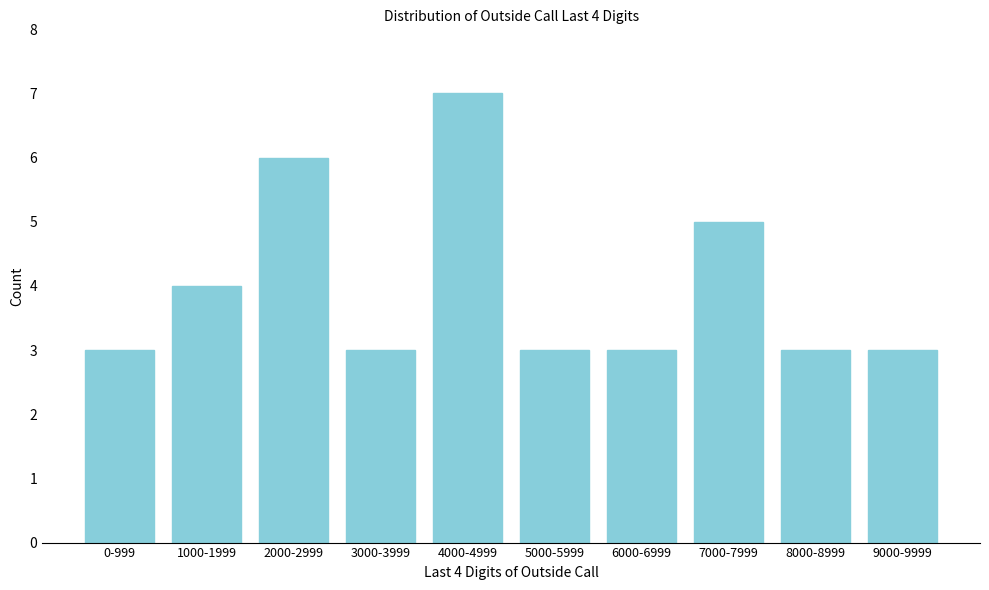

Reading right to left, list all the values displayed in this chart.

3	3	5	3	3	7	3	6	4	3